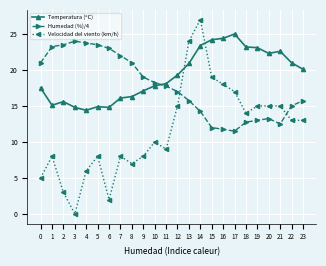

What is the average value of the Humedad (%)/4 series?

17.7